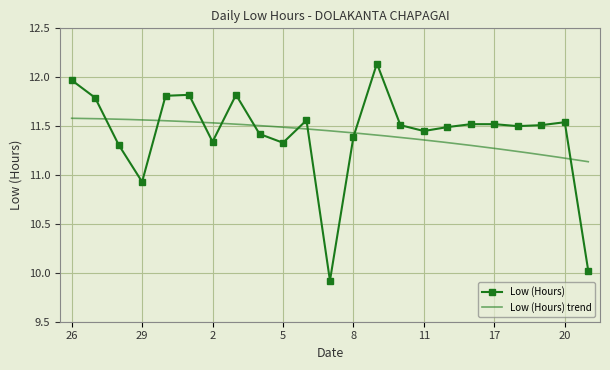

At which category does the data reach its first local peak?

1